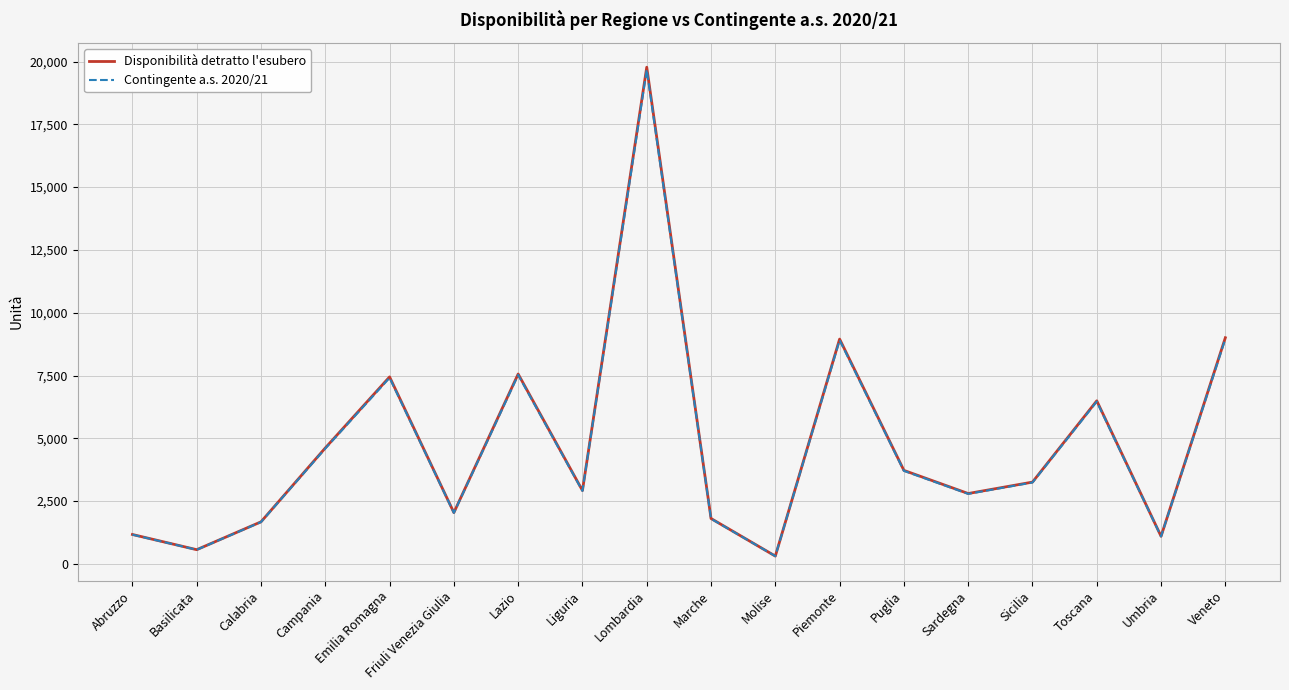

True or false: Disponibilità detratto l'esubero and Contingente a.s. 2020/21 intersect in this chart.

False